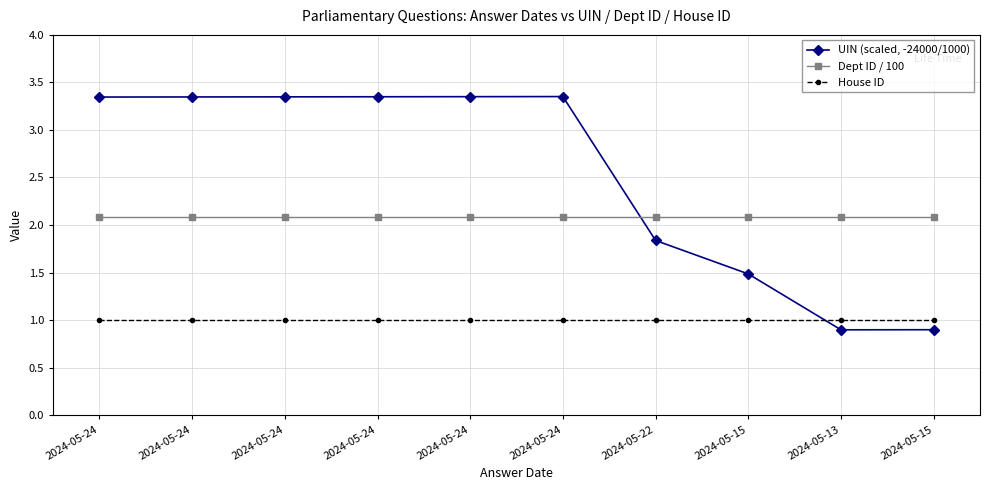

What is the value of the UIN (scaled, -24000/1000) point at the 4th from the left?

3.3